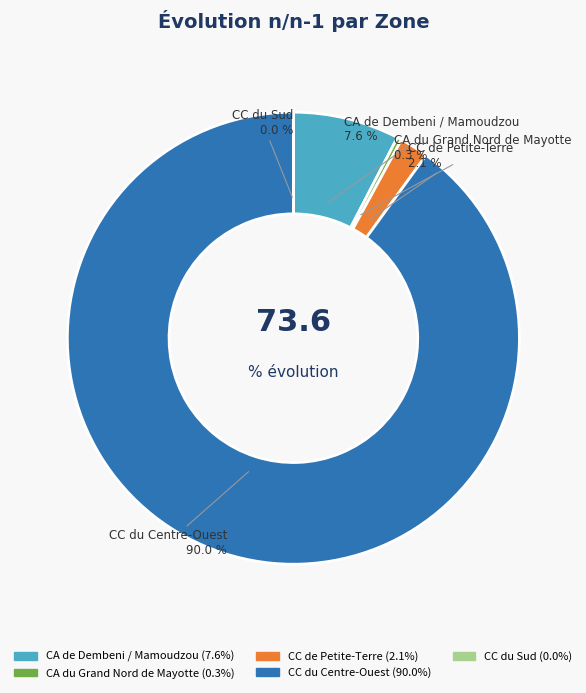

To the nearest percent, what is the difference between the largest and smallest slice percentages?

90%